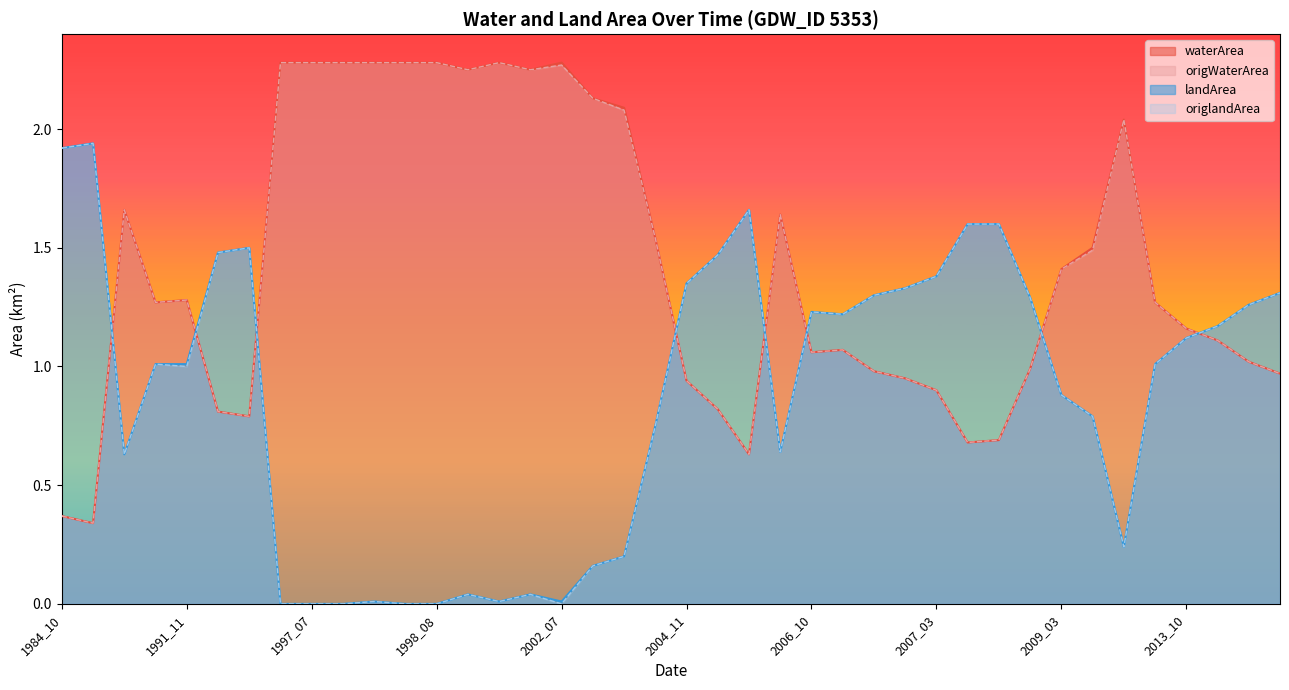

Read the origWaterArea value at 2007_01.

1.0